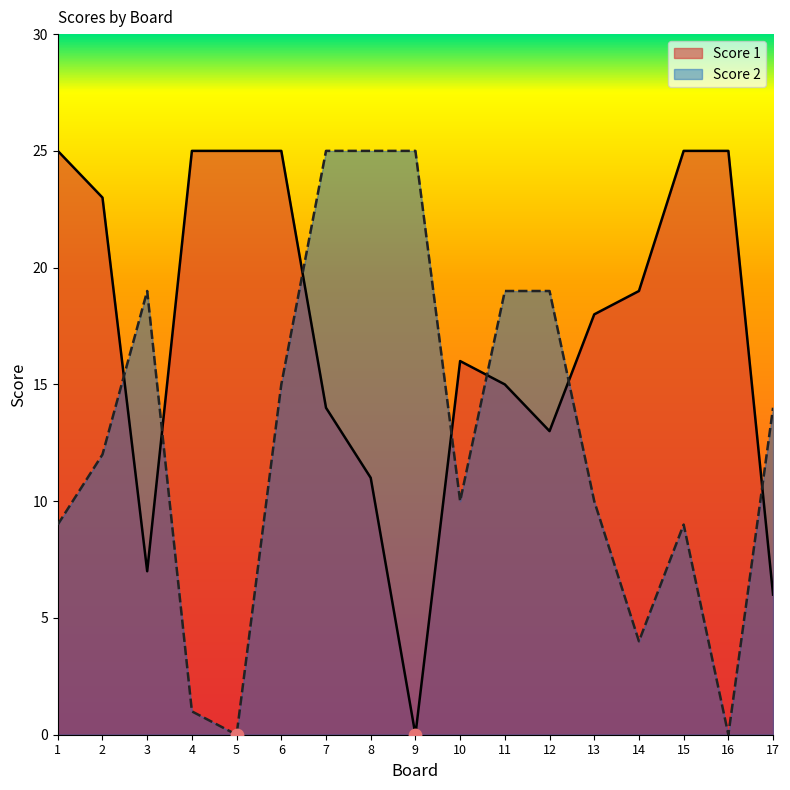

Which series has the widest spread of Y values?

Score 1